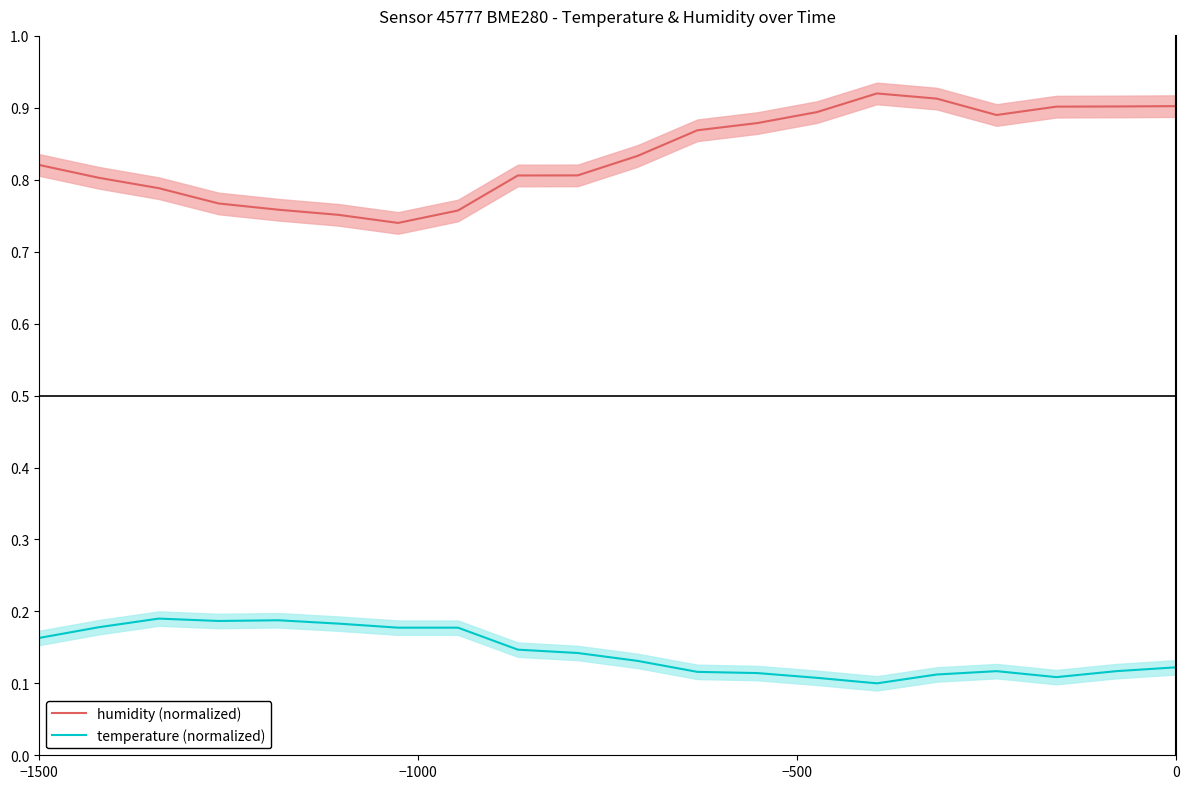

Does the chart have visible grid lines?

No